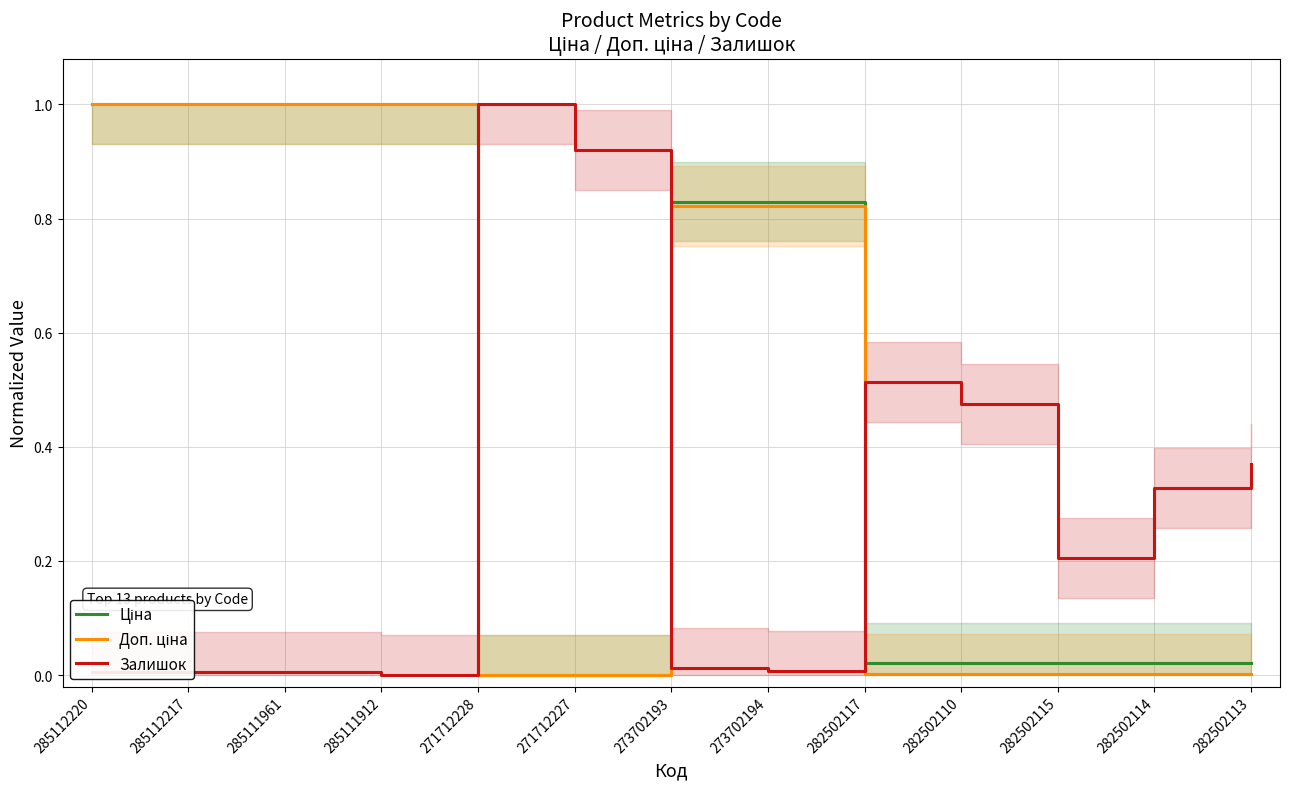

At 282502117, list the series in order from largest to smallest.

Залишок, Ціна, Доп. ціна